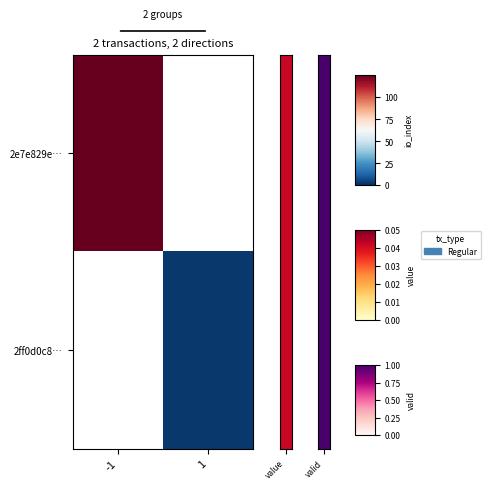

Rank the categories by 2ff0d0c8… value from highest to lowest.

-1, 1